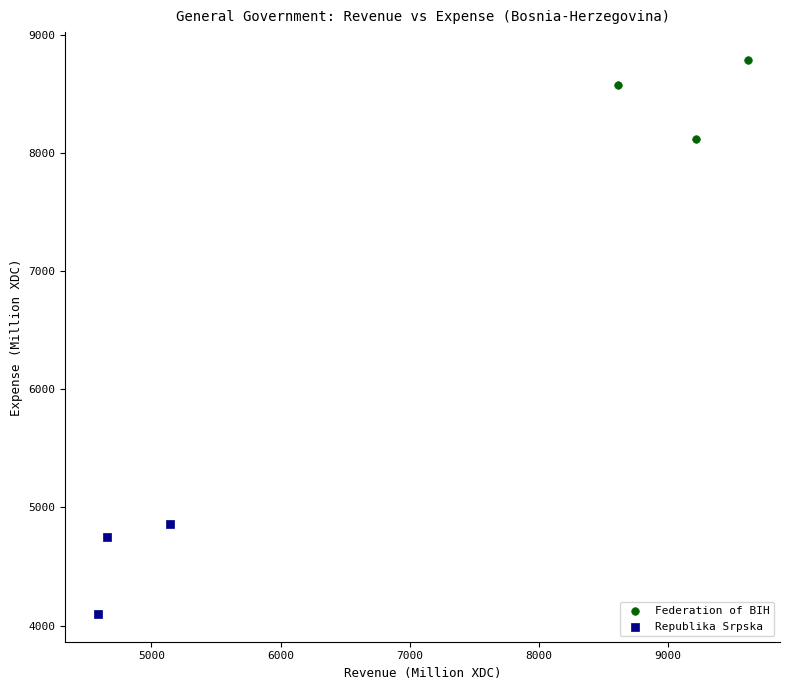

Which series contains the highest Y value?

Federation of BIH